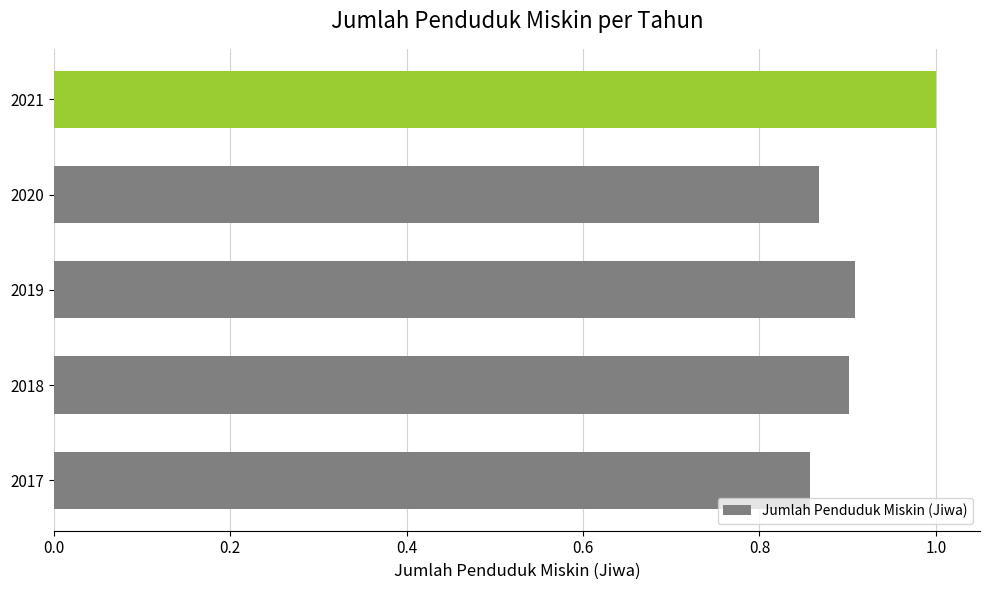

Which category has the highest value across all series?

2021